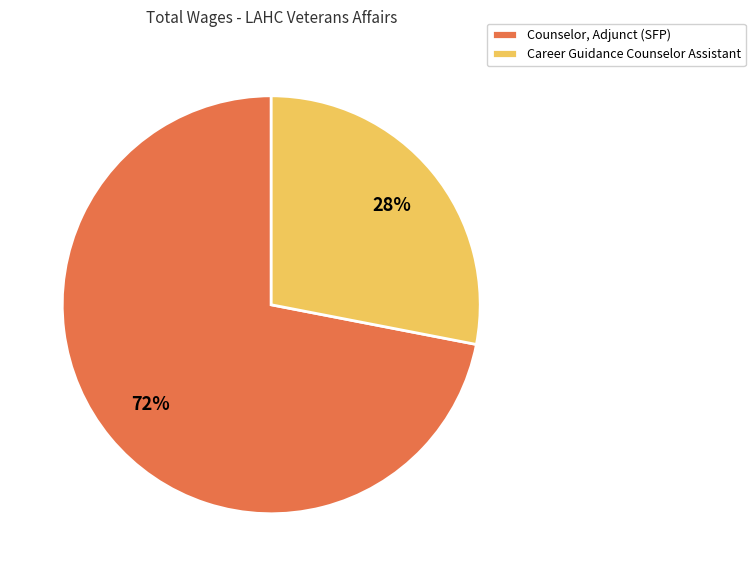

What is the largest slice in the pie chart?

Counselor, Adjunct (SFP)